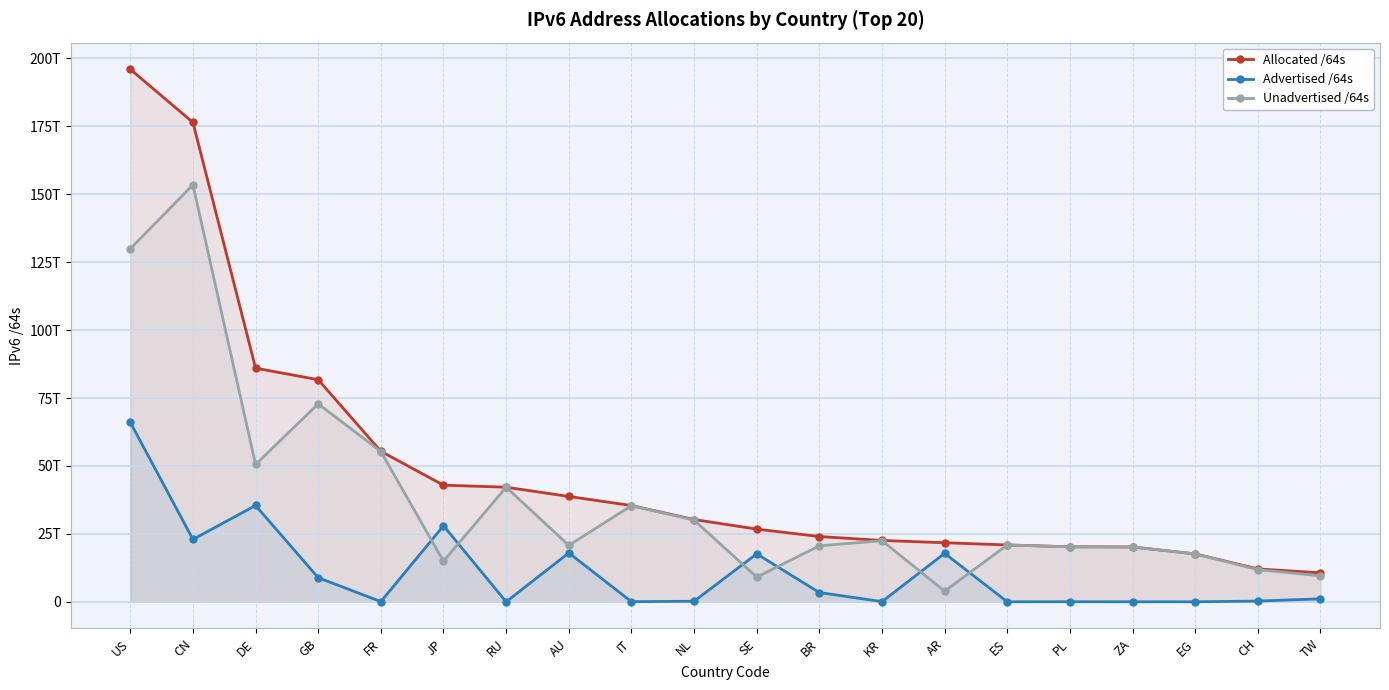

What is the difference between the highest and lowest values at RU?

42176594903040